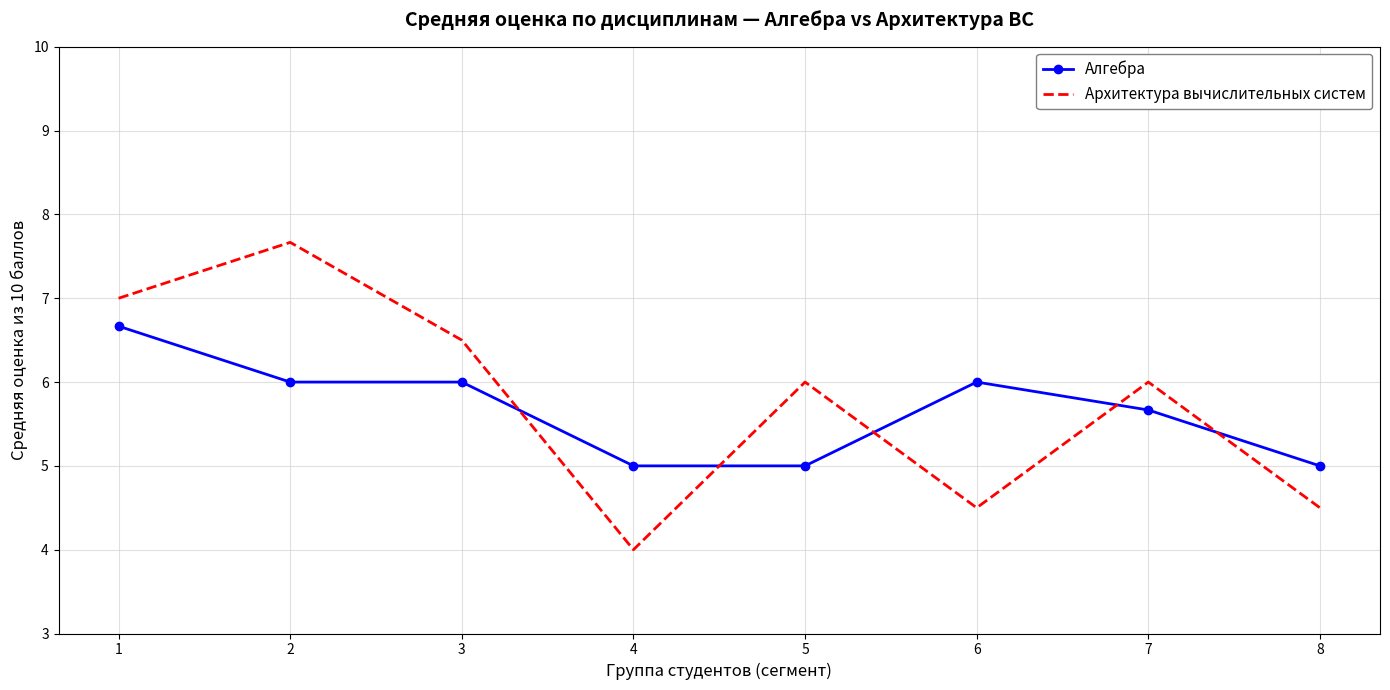

Is the value of Архитектура вычислительных систем at 4 greater than the value of Алгебра at 4?

No